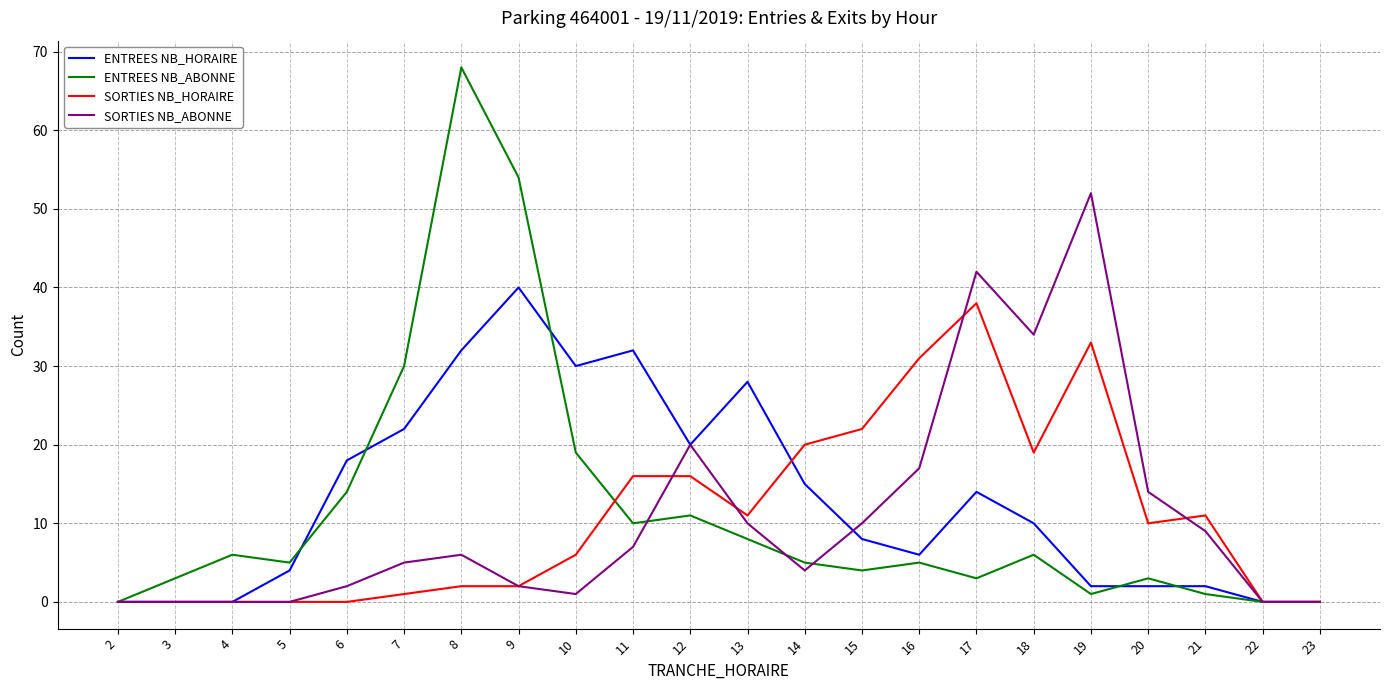

At which category does the chart reach its peak across all series?

8